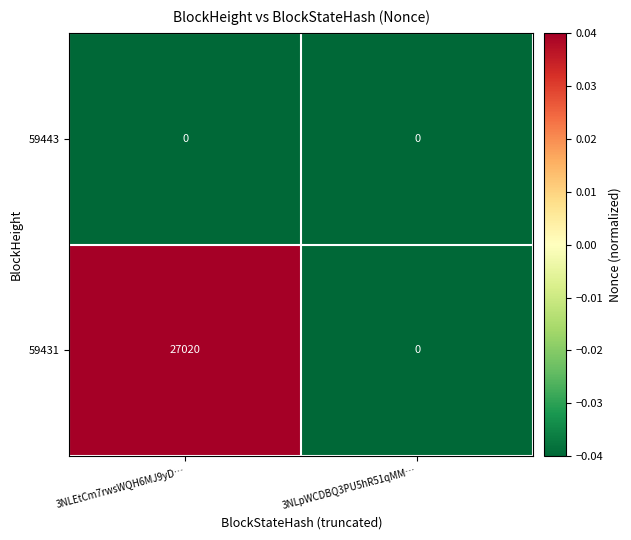

List the series in order of their peak value, highest first.

59431, 59443